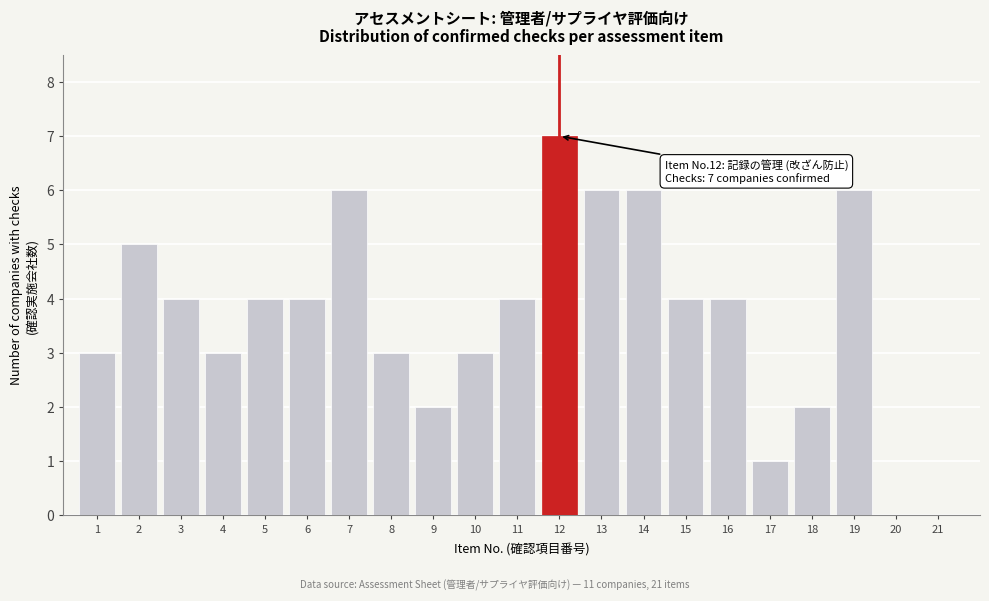

Reading left to right, what are all the values shown in this chart?

1=3	2=5	3=4	4=3	5=4	6=4	7=6	8=3	9=2	10=3	11=4	12=7	13=6	14=6	15=4	16=4	17=1	18=2	19=6	20=0	21=0